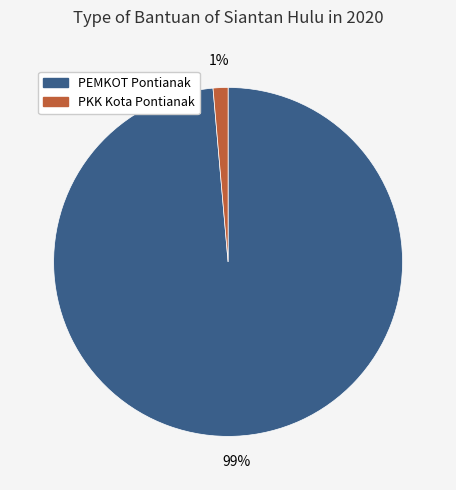

To the nearest percent, what is the average slice percentage?

50%